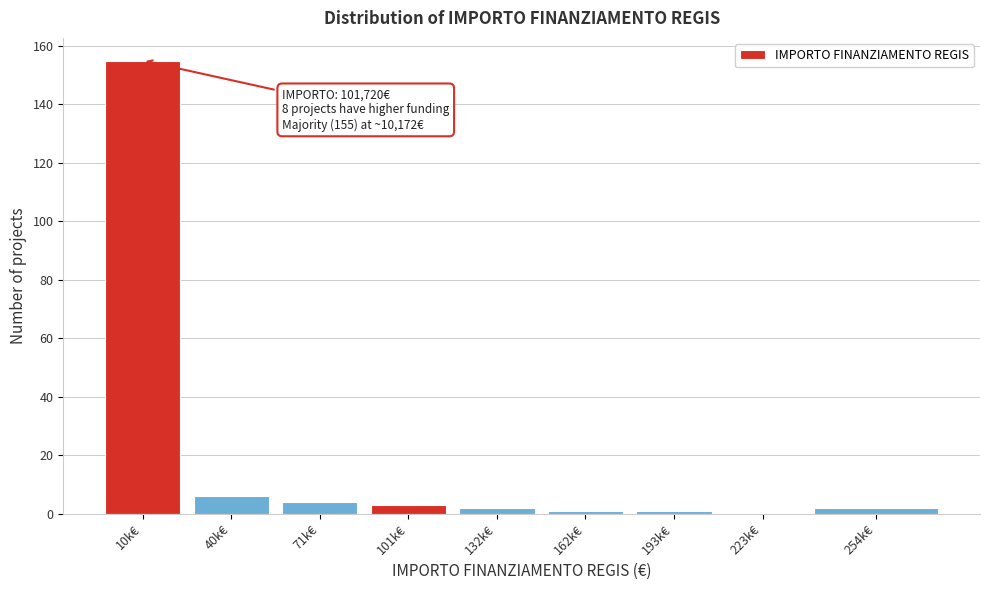

Reading left to right, list all the values displayed in this chart.

10k€=155	40k€=6	71k€=4	101k€=3	132k€=2	162k€=1	193k€=1	223k€=0	254k€=2